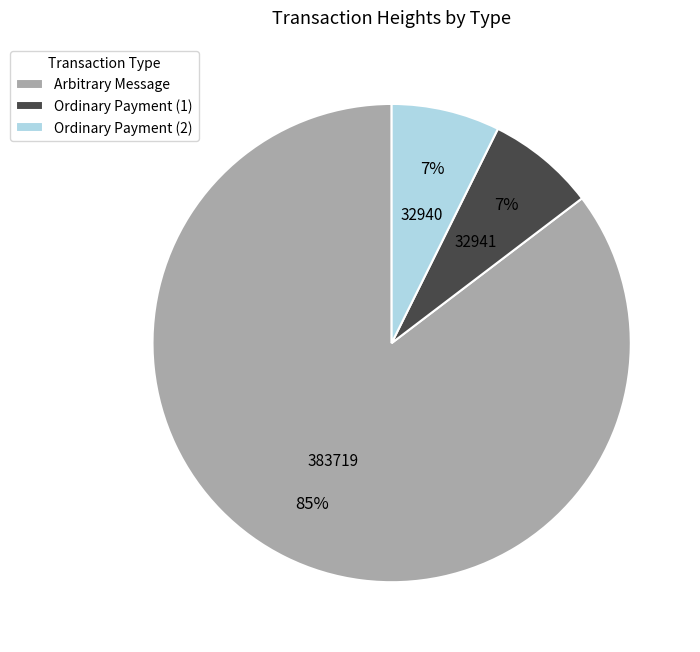

To the nearest percent, what portion does Ordinary Payment (2) represent?

7%